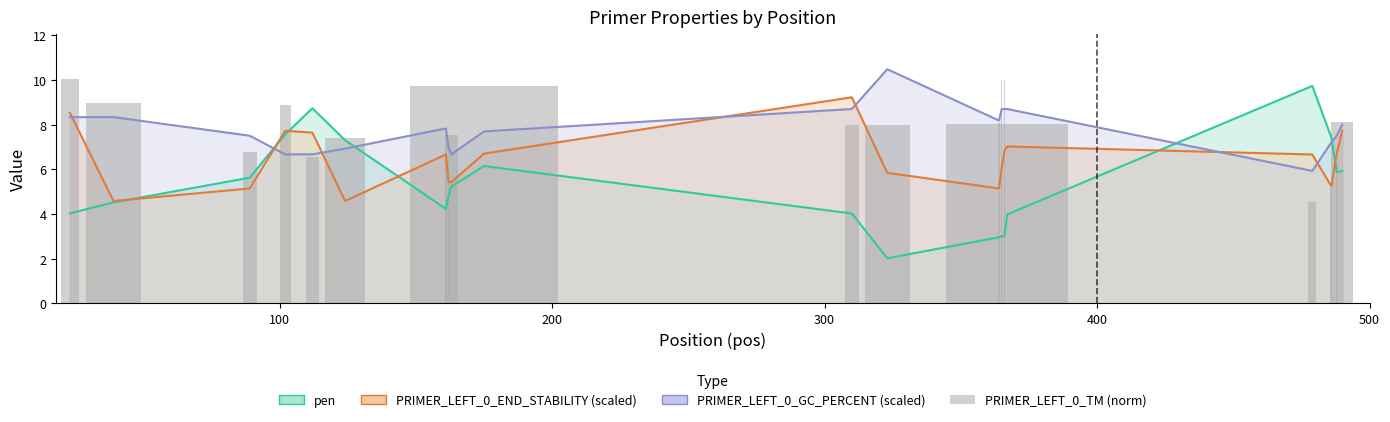

Where is the data nearest to the value 7?

200